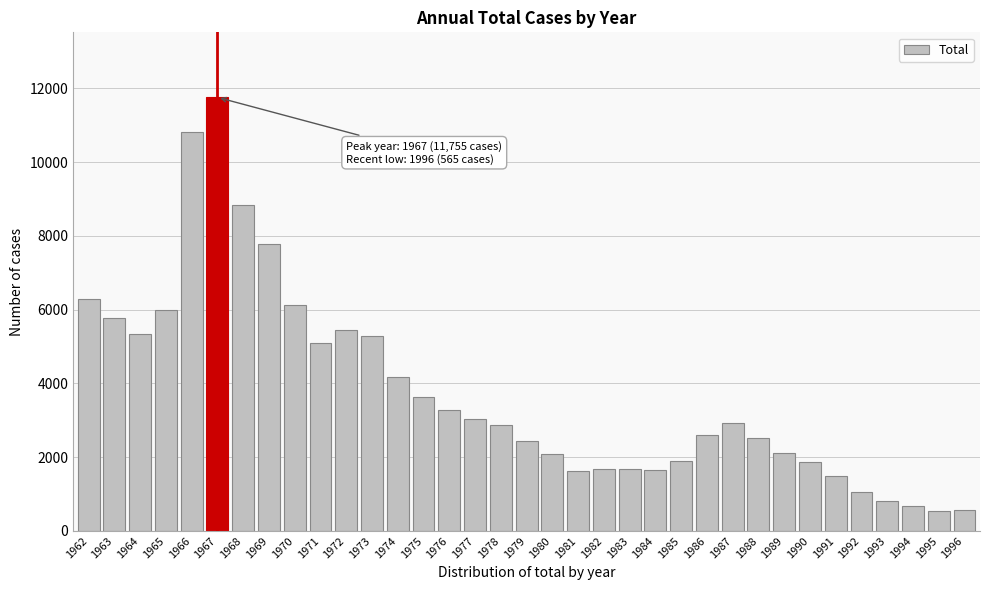

What is the value of the 1st bar from the left?

6301